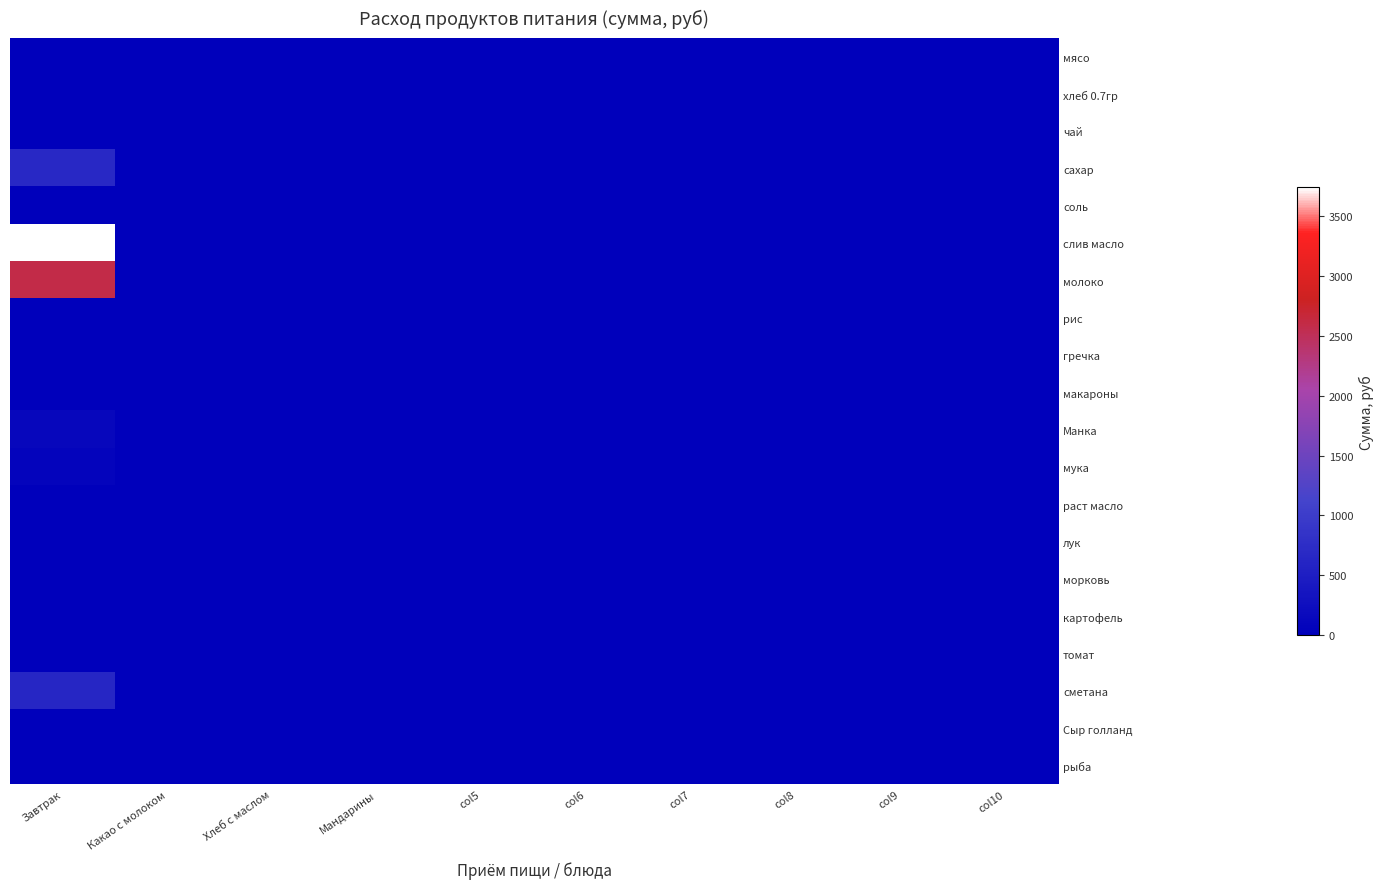

What is the greatest value displayed?

3739.3